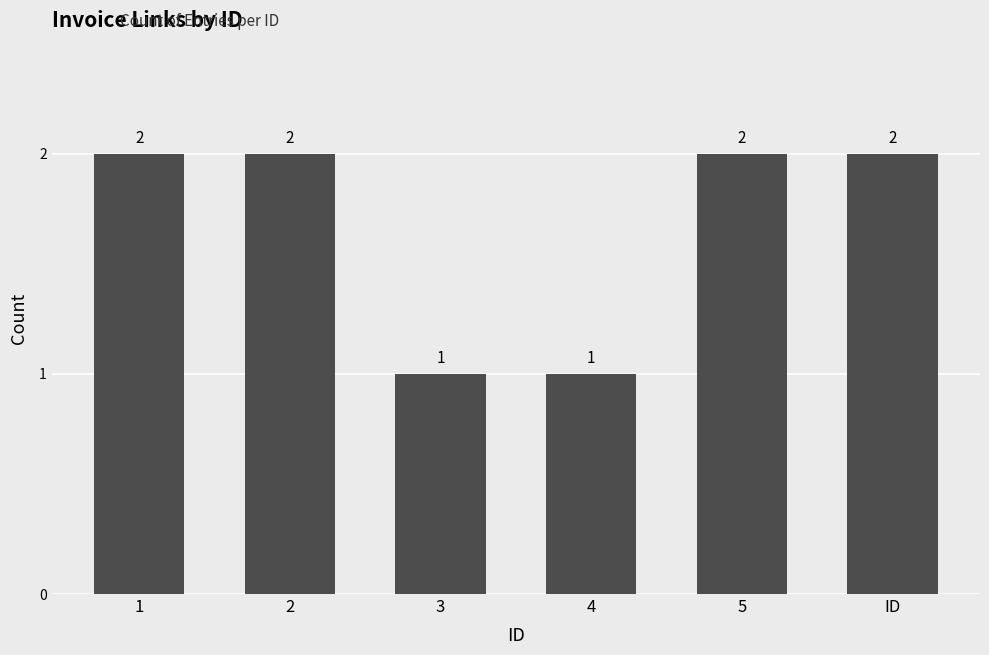

What is the difference between the values at 4 and 5?

1